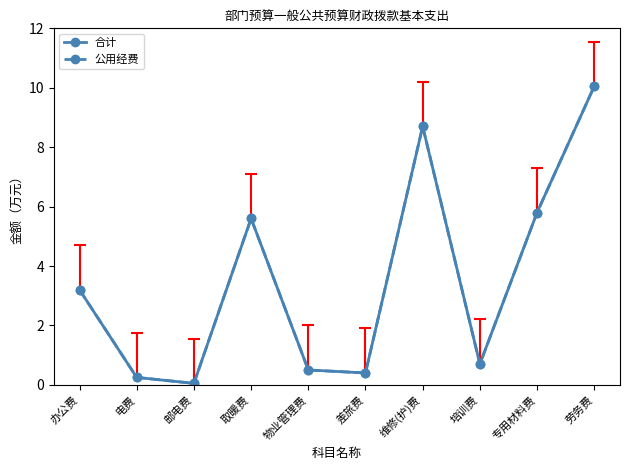

Reading left to right, transcribe all the data shown in this chart.

合计: 3.2	0.2	0.1	5.6	0.5	0.4	8.7	0.7	5.8	10.1
公用经费: 3.2	0.2	0.1	5.6	0.5	0.4	8.7	0.7	5.8	10.1